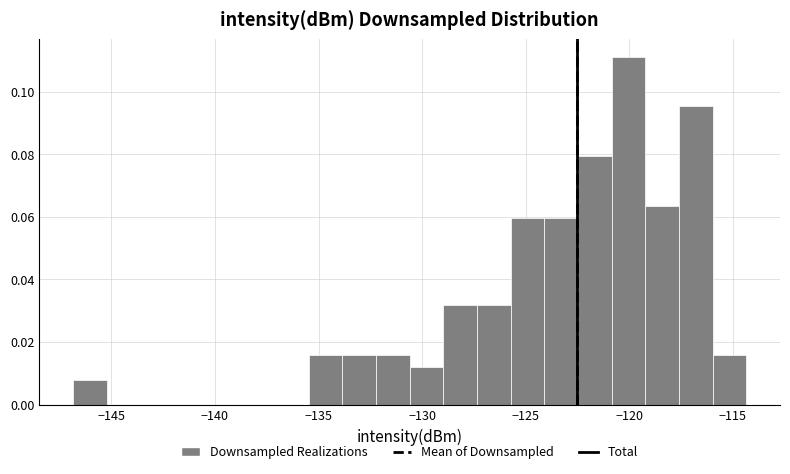

Around what value on the x-axis is the tallest bar? Give the approximate position of its centre, as read against the axis.

-120.0